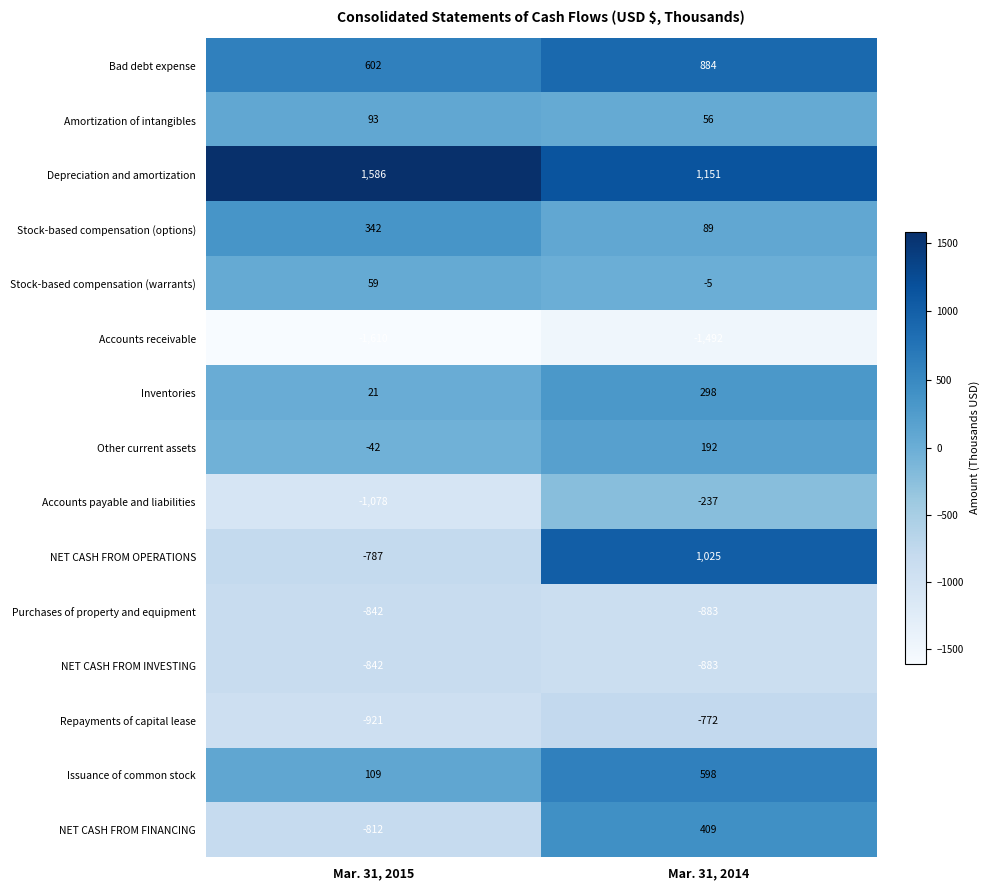

What is the difference between the maximum and minimum values in the Repayments of capital lease series?

149